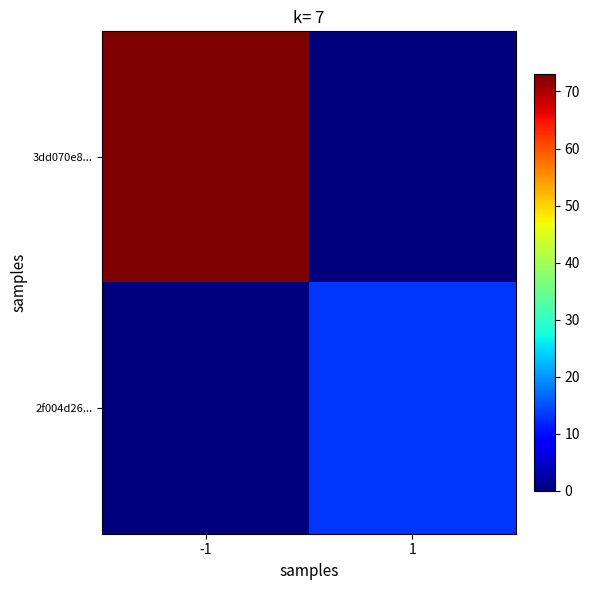

Reading right to left, what are all the values shown in this chart?

3dd070e8...: 1=0	-1=73
2f004d26...: 1=13	-1=0